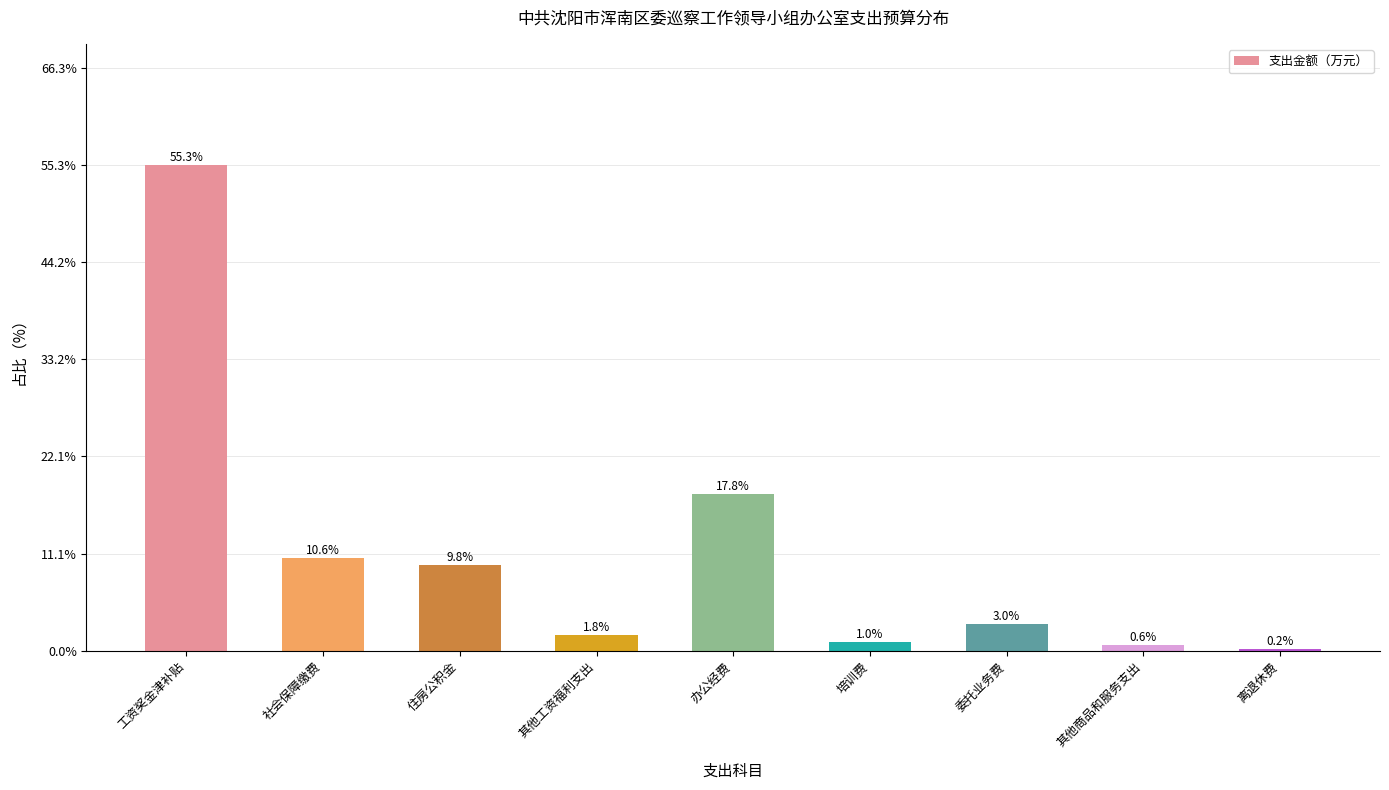

Which label corresponds to the largest value in the chart?

工资奖金津补贴